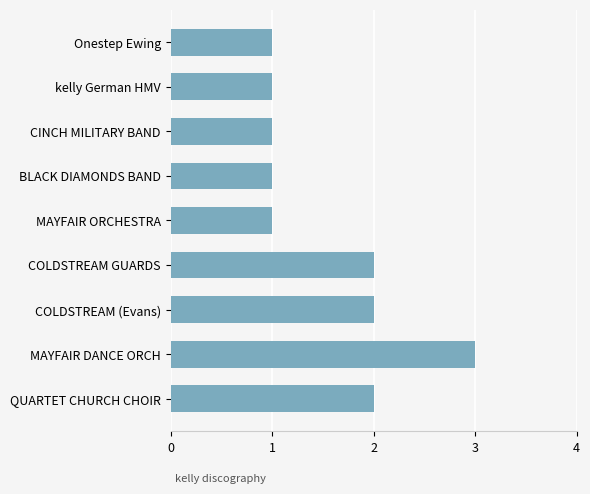

Approximately how many times larger is the value at COLDSTREAM (Evans) compared to kelly German HMV?

2.0